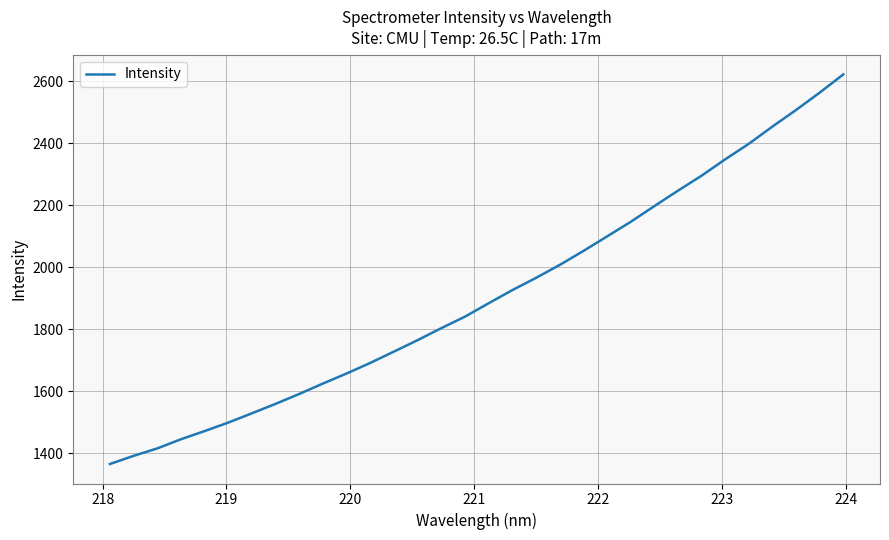

What is the greatest value displayed?

2622.6